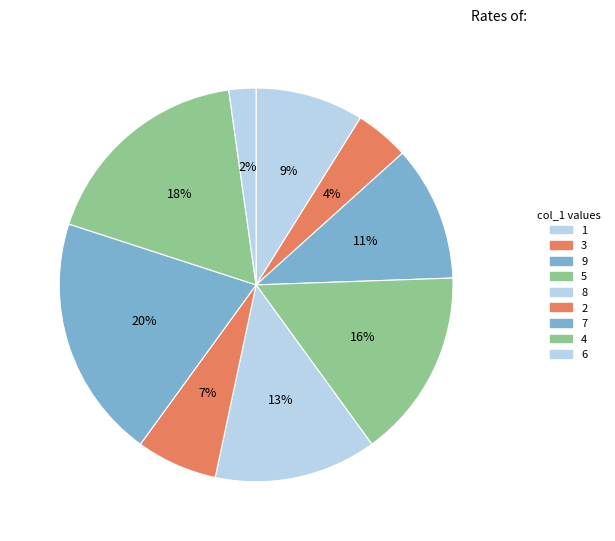

Which slice is the smallest?

6